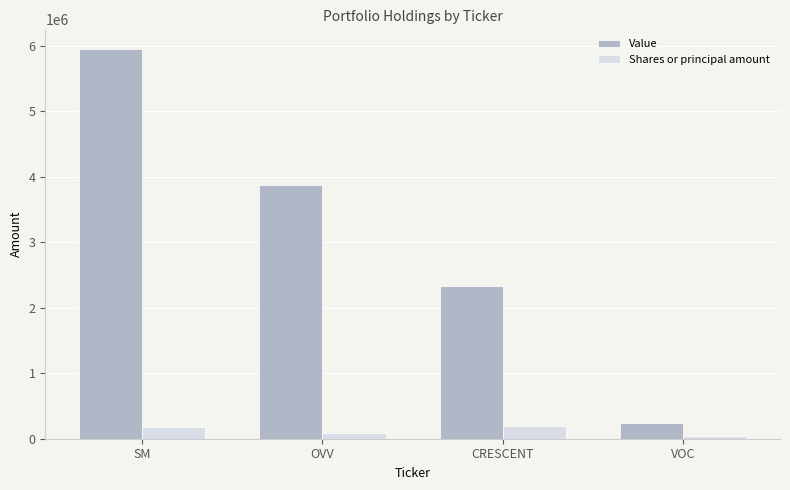

What is the sum of all Value values?

12408000